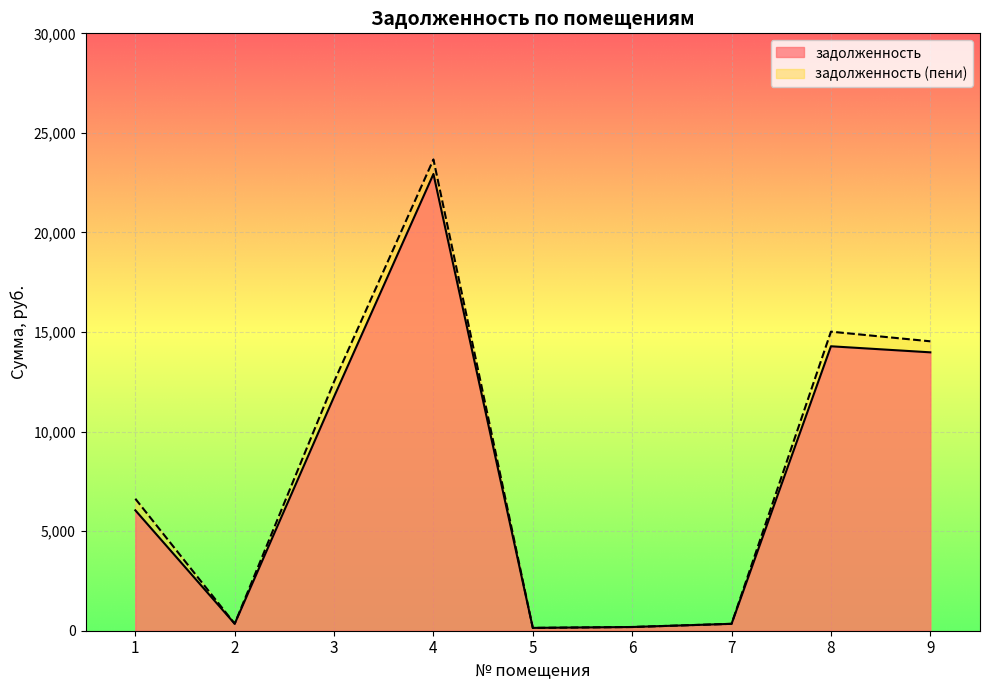

At which category is the sum across all series the highest?

4